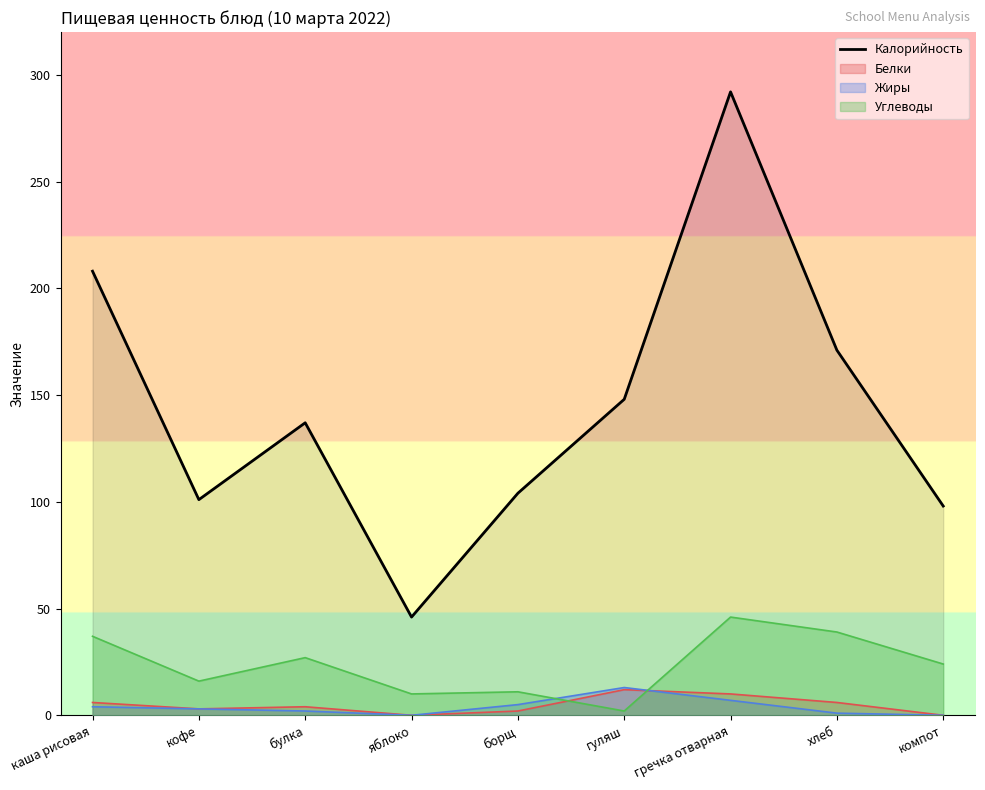

What is the change in value from борщ to хлеб?

+67